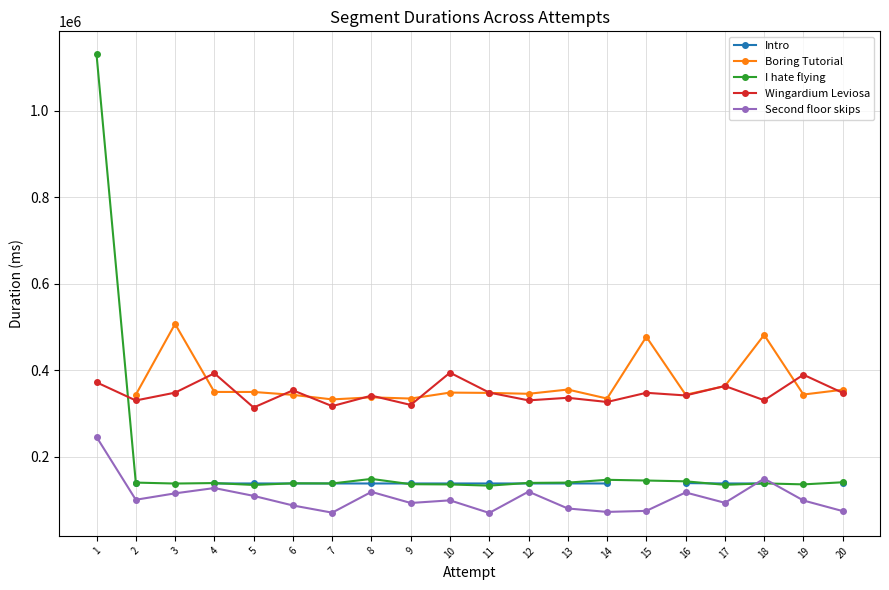

Rank the categories by Second floor skips value from lowest to highest.

11, 7, 14, 20, 15, 13, 6, 9, 17, 19, 10, 2, 5, 3, 16, 8, 12, 4, 18, 1